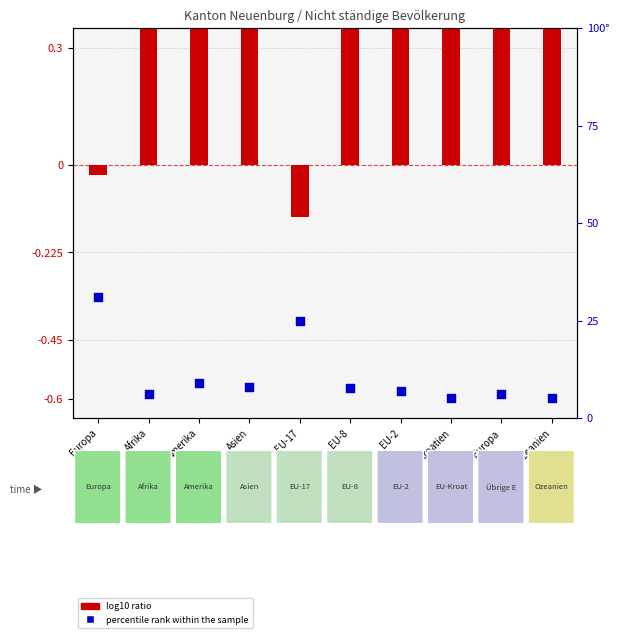

Which series contains the highest Y value?

log10 ratio